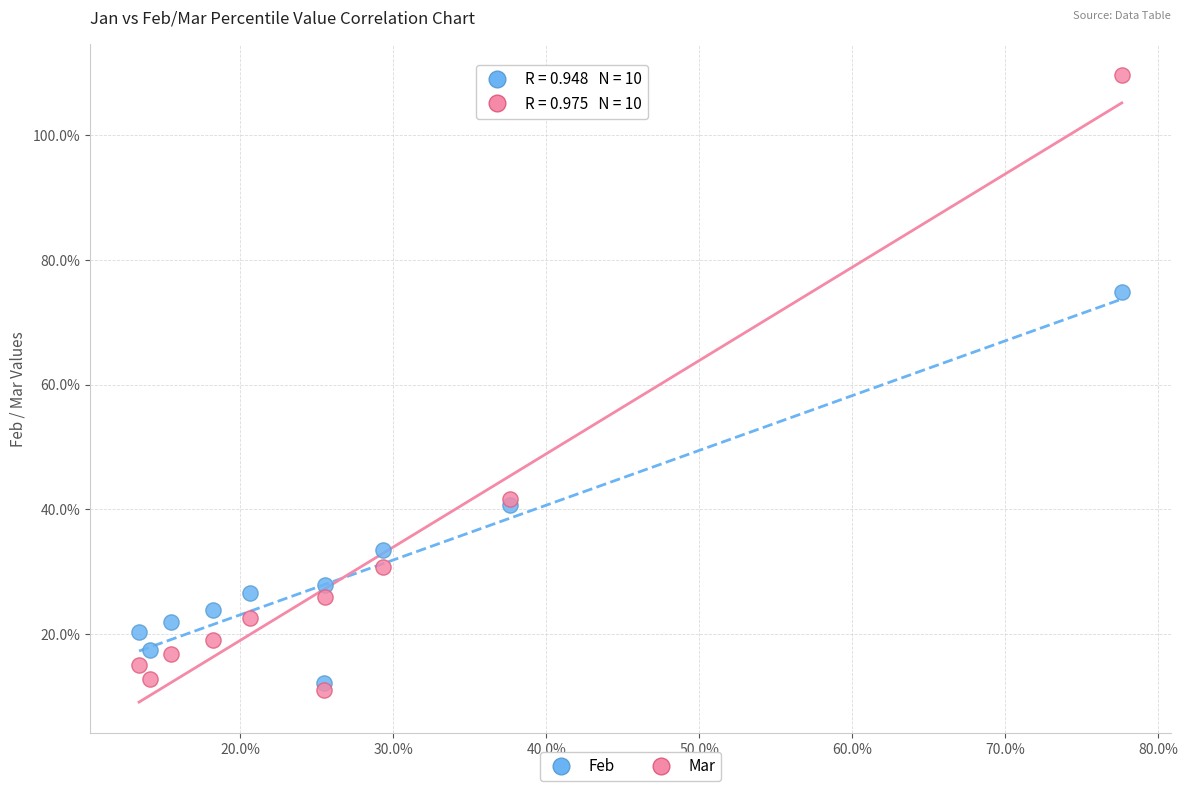

Which series has the largest Y range (max minus min)?

Mar